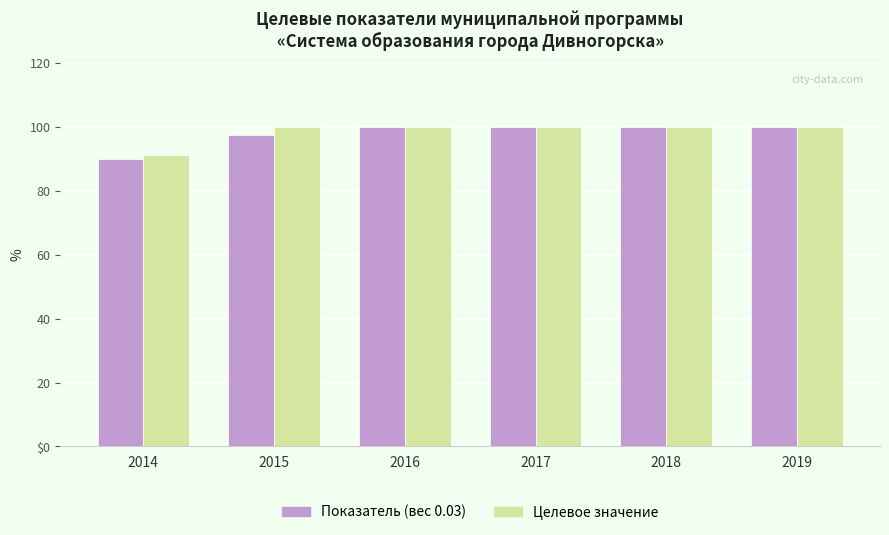

Reading left to right, extract all data points from this chart.

Показатель (вес 0.03): 2014=90.1	2015=97.5	2016=100.0	2017=100.0	2018=100.0	2019=100.0
Целевое значение: 2014=91.3	2015=100.0	2016=100.0	2017=100.0	2018=100.0	2019=100.0